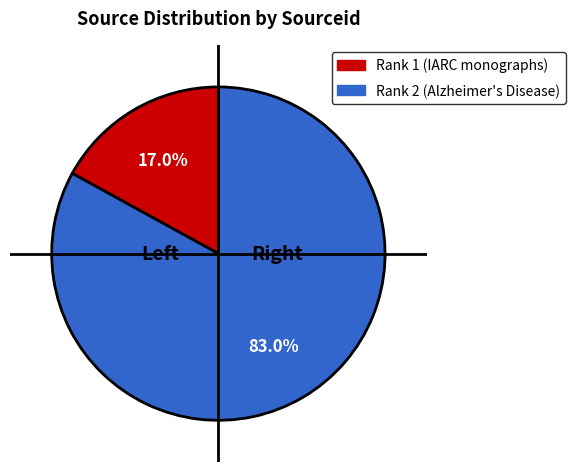

Which slice represents more than half of the pie?

Rank 2 (Alzheimer's Disease)